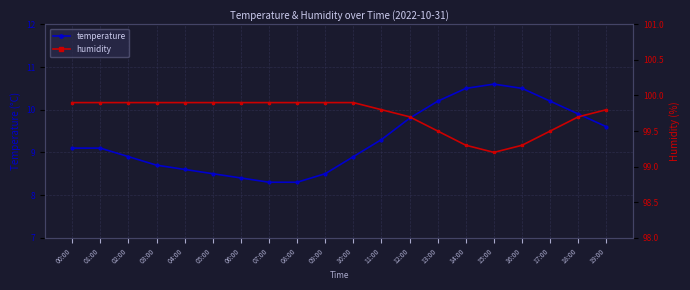

What is the sum of all humidity values?

1994.7